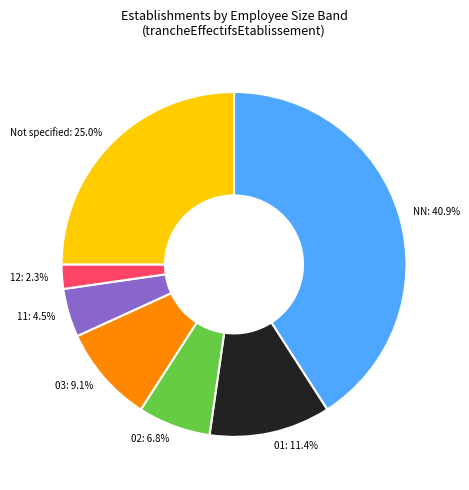

How many slices are in this pie chart?

7